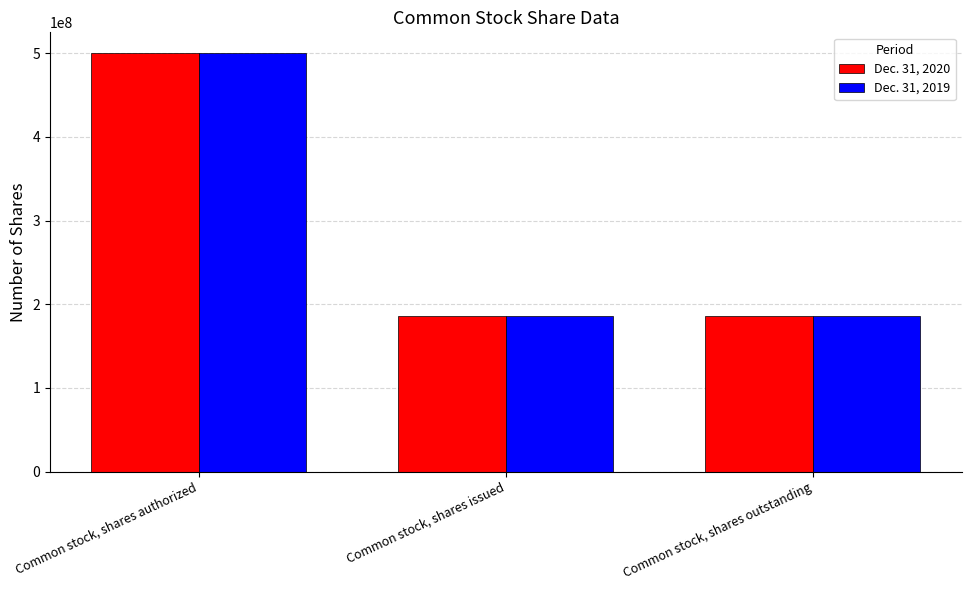

The Dec. 31, 2019 series shows 185968370 at Common stock, shares issued. True or false?

True